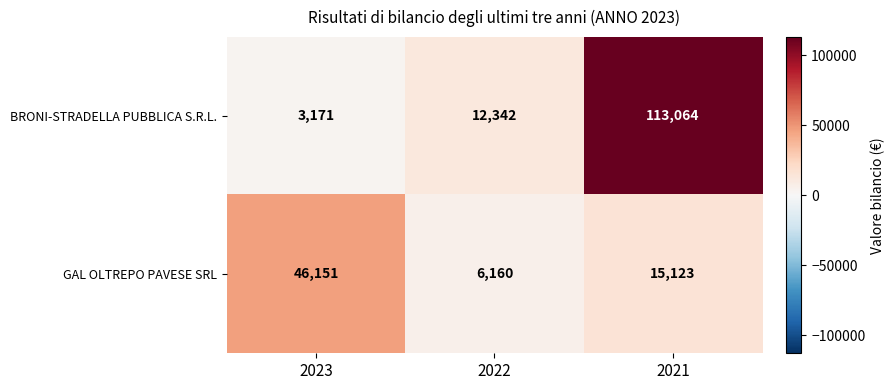

Which label corresponds to the smallest value in the chart?

2023